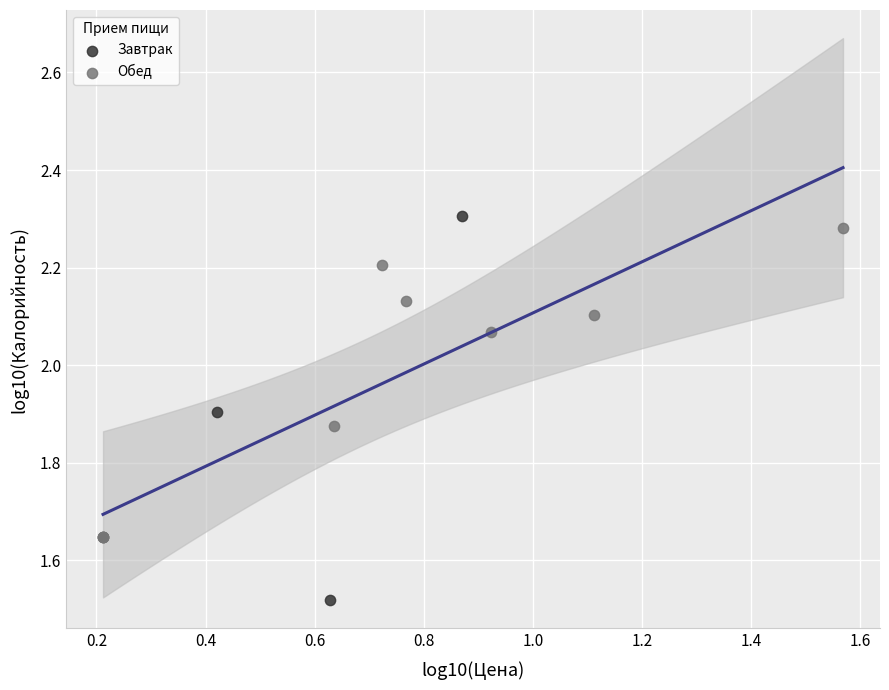

Which series reaches the minimum Y coordinate?

Завтрак